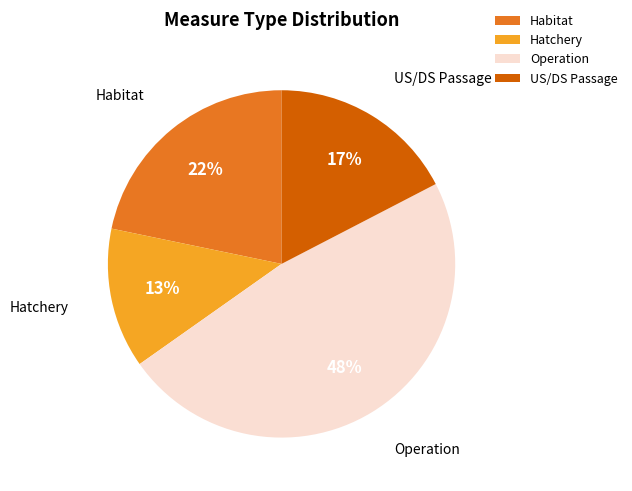

Rank the categories by value from lowest to highest.

Hatchery, US/DS Passage, Habitat, Operation